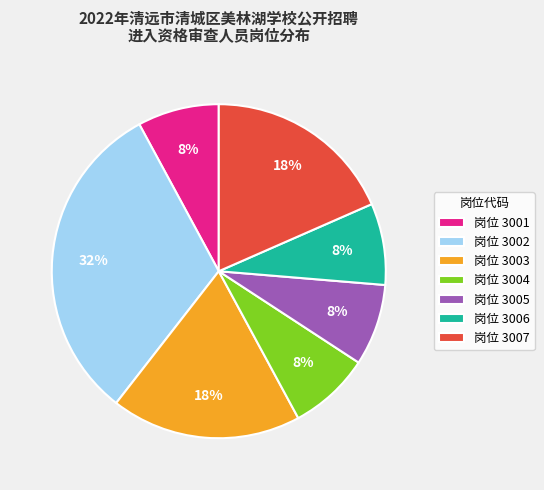

True or false: 岗位 3001 accounts for 8% of the total.

True